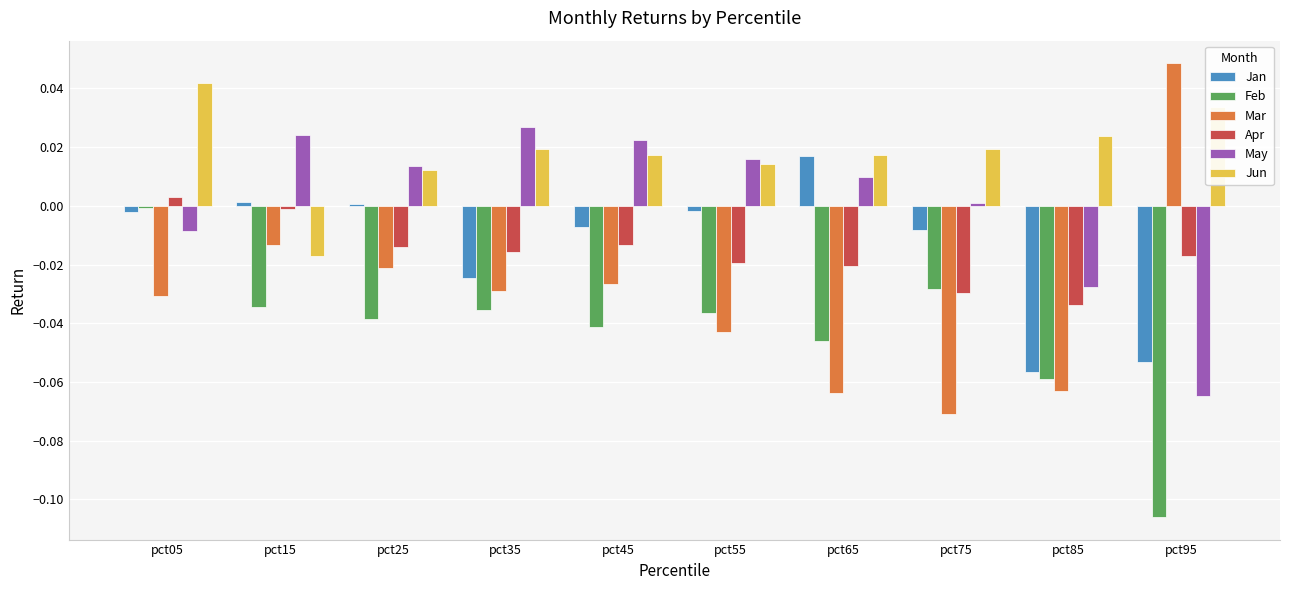

The Feb series shows -0.0 at pct25. True or false?

True